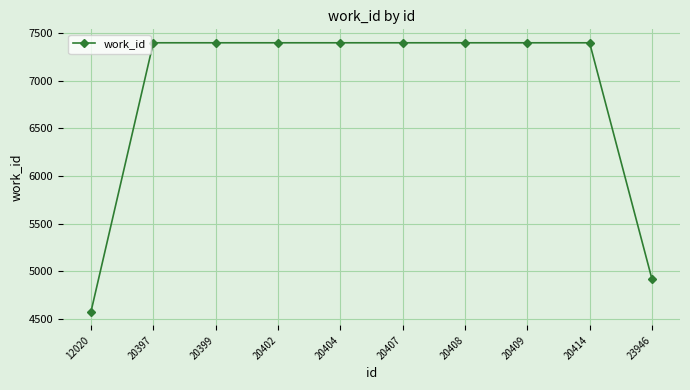

Reading left to right, transcribe all the data shown in this chart.

4574	7400	7400	7400	7400	7400	7400	7400	7400	4918